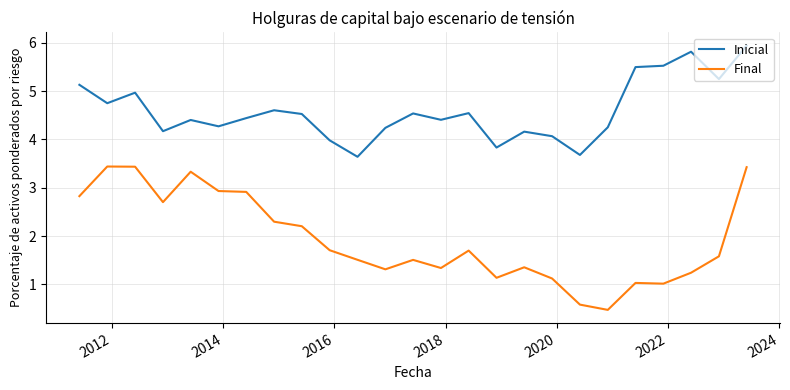

What is the highest value of the Final series?

3.4